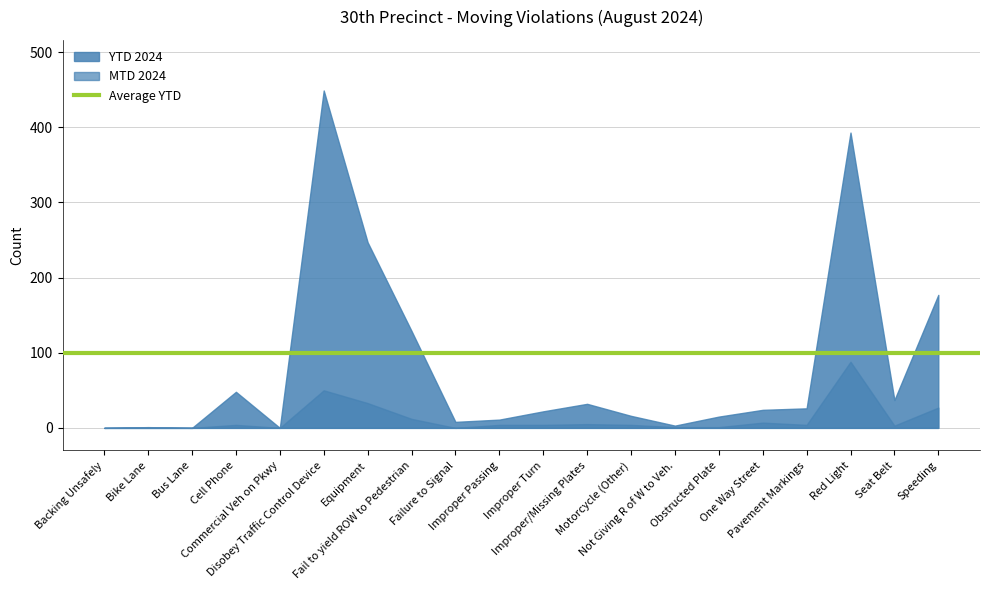

True or false: YTD 2024 has more than 1 points higher than both neighbors.

True